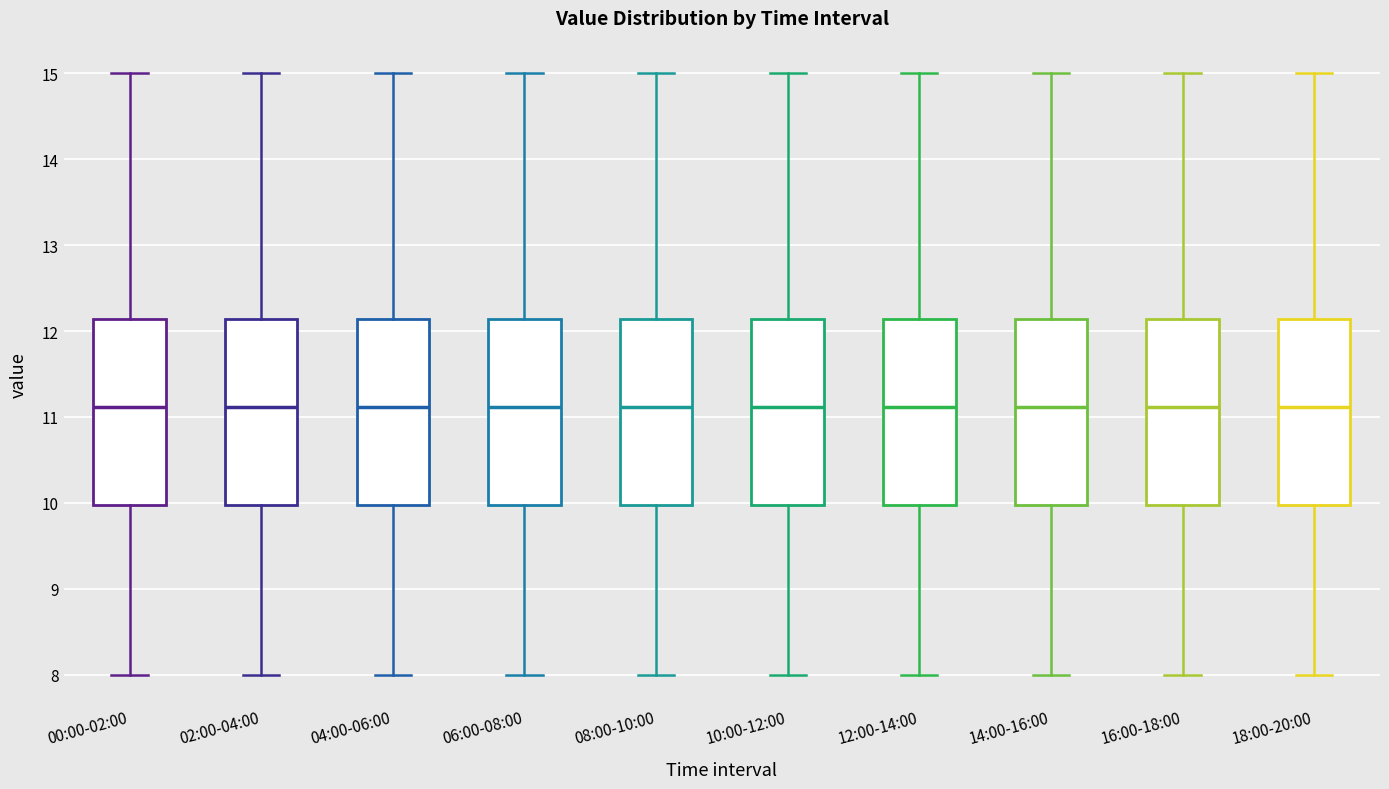

Reading left to right, transcribe this box plot: for each box, give where its median line is, the range the box spans, and where its two whiskers end, as read against the y-axis. The values are not printed on the chart, so give them approximately, as read against the axis.

00:00-02:00: median 11.1, box 10.0 to 12.1, whiskers 8.0 to 15.0
02:00-04:00: median 11.1, box 10.0 to 12.1, whiskers 8.0 to 15.0
04:00-06:00: median 11.1, box 10.0 to 12.1, whiskers 8.0 to 15.0
06:00-08:00: median 11.1, box 10.0 to 12.1, whiskers 8.0 to 15.0
08:00-10:00: median 11.1, box 10.0 to 12.1, whiskers 8.0 to 15.0
10:00-12:00: median 11.1, box 10.0 to 12.1, whiskers 8.0 to 15.0
12:00-14:00: median 11.1, box 10.0 to 12.1, whiskers 8.0 to 15.0
14:00-16:00: median 11.1, box 10.0 to 12.1, whiskers 8.0 to 15.0
16:00-18:00: median 11.1, box 10.0 to 12.1, whiskers 8.0 to 15.0
18:00-20:00: median 11.1, box 10.0 to 12.1, whiskers 8.0 to 15.0